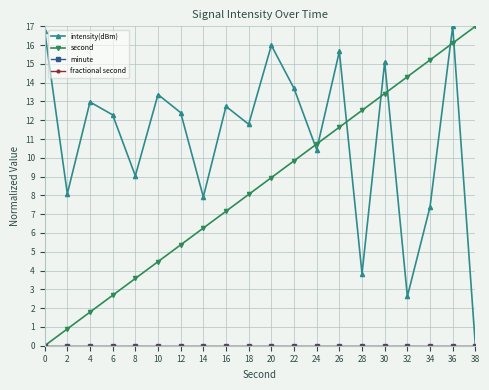

Between 0 and 30, which series saw the biggest shift?

second